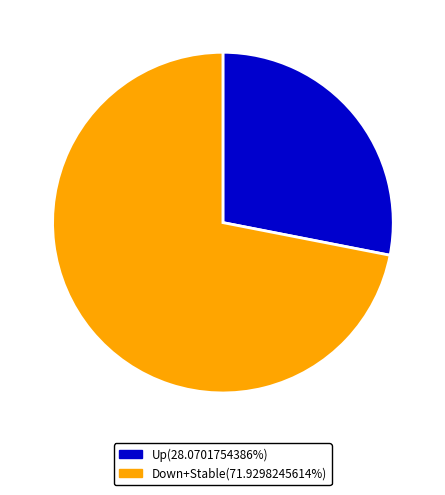

Is there any slice that represents more than half of the pie?

Yes